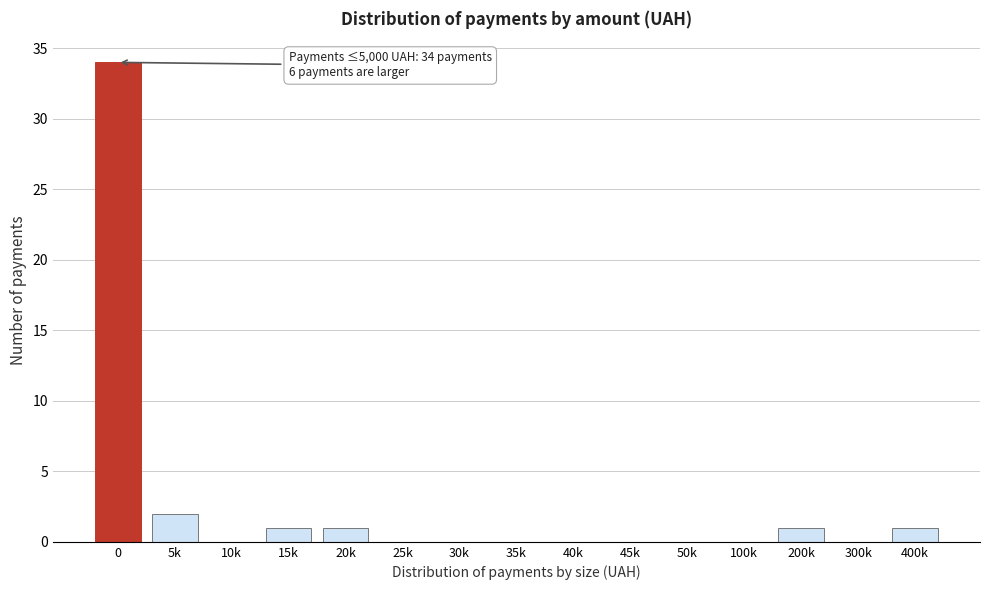

Reading left to right, extract all data points from this chart.

0=34	5k=2	10k=0	15k=1	20k=1	25k=0	30k=0	35k=0	40k=0	45k=0	50k=0	100k=0	200k=1	300k=0	400k=1